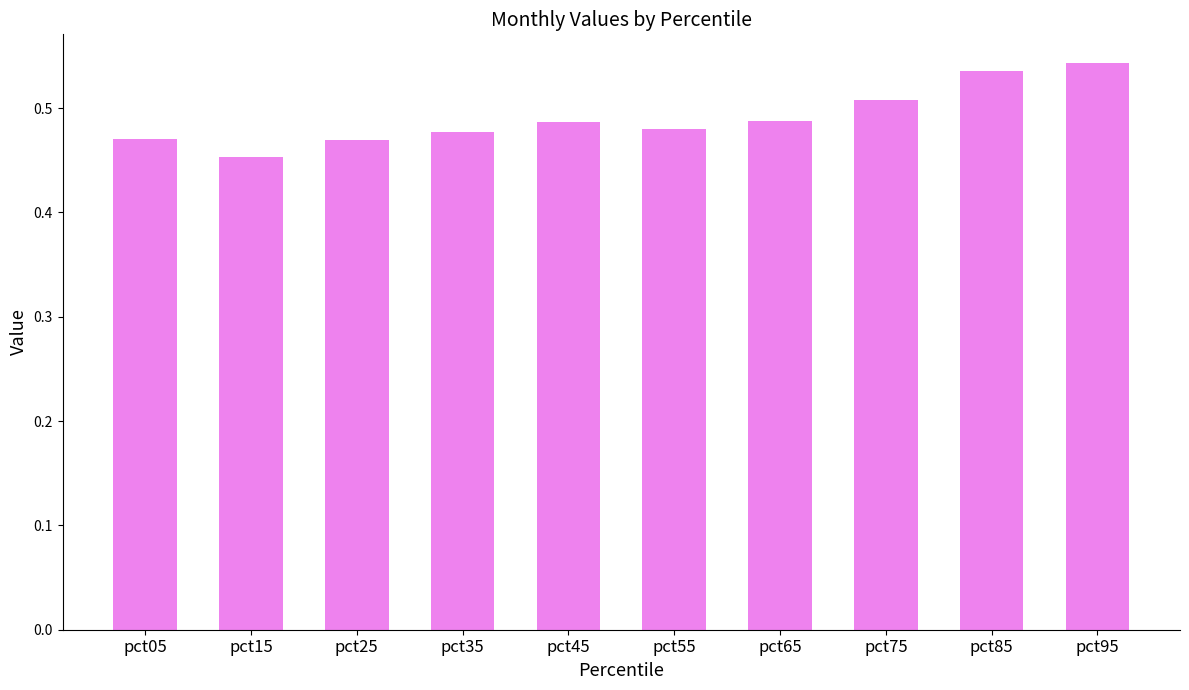

The value at pct85 is 0.3. True or false?

False